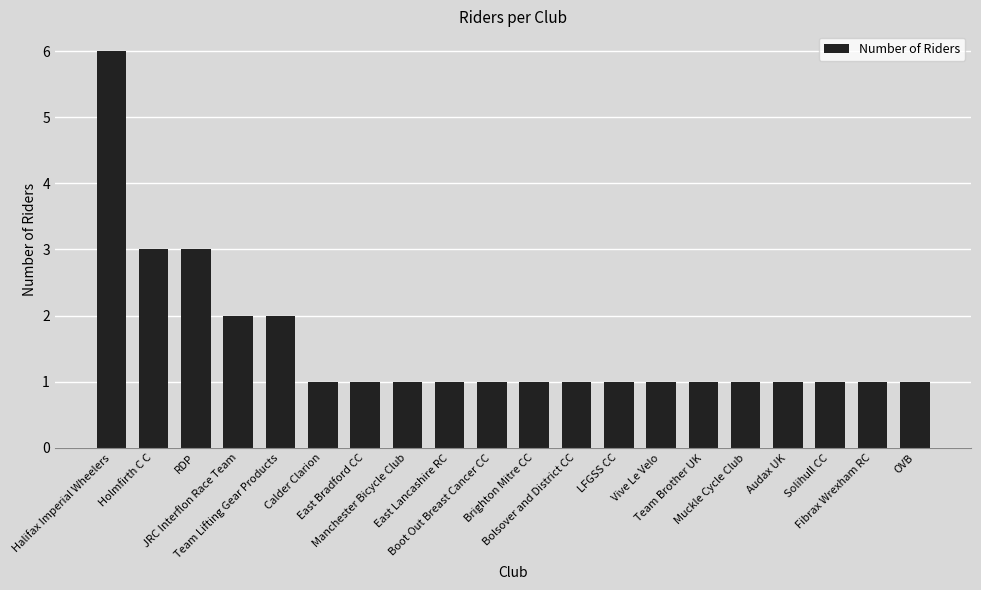

Reading left to right, extract all data points from this chart.

6	3	3	2	2	1	1	1	1	1	1	1	1	1	1	1	1	1	1	1